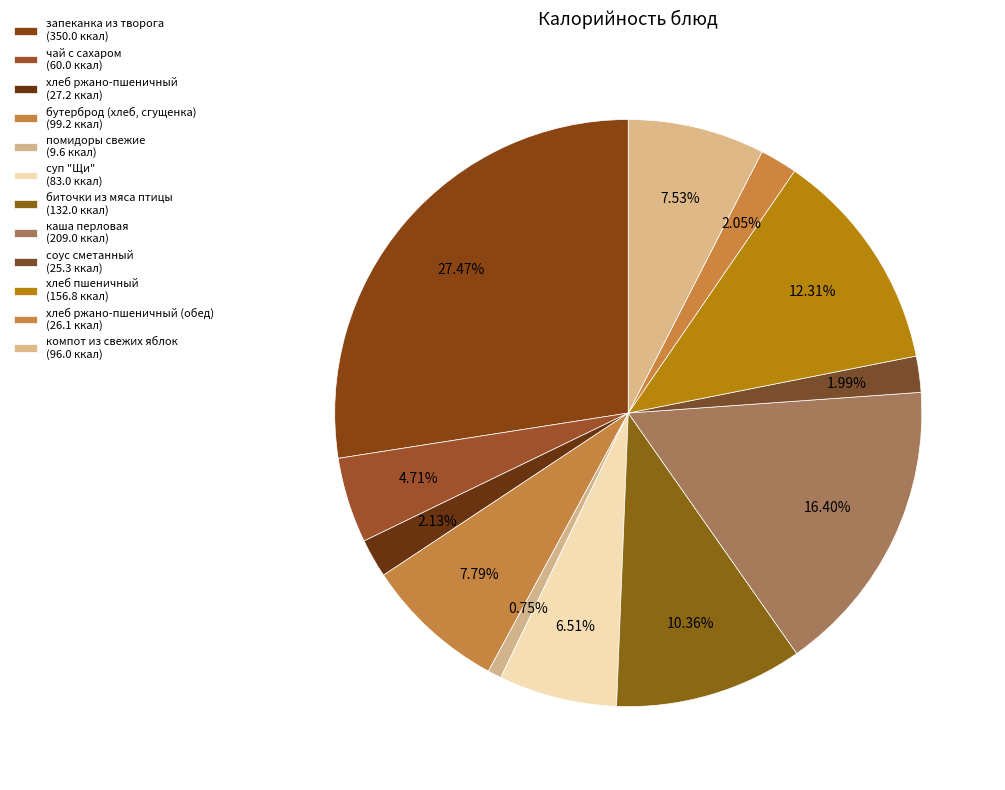

To the nearest percent, what is the average slice percentage?

8%